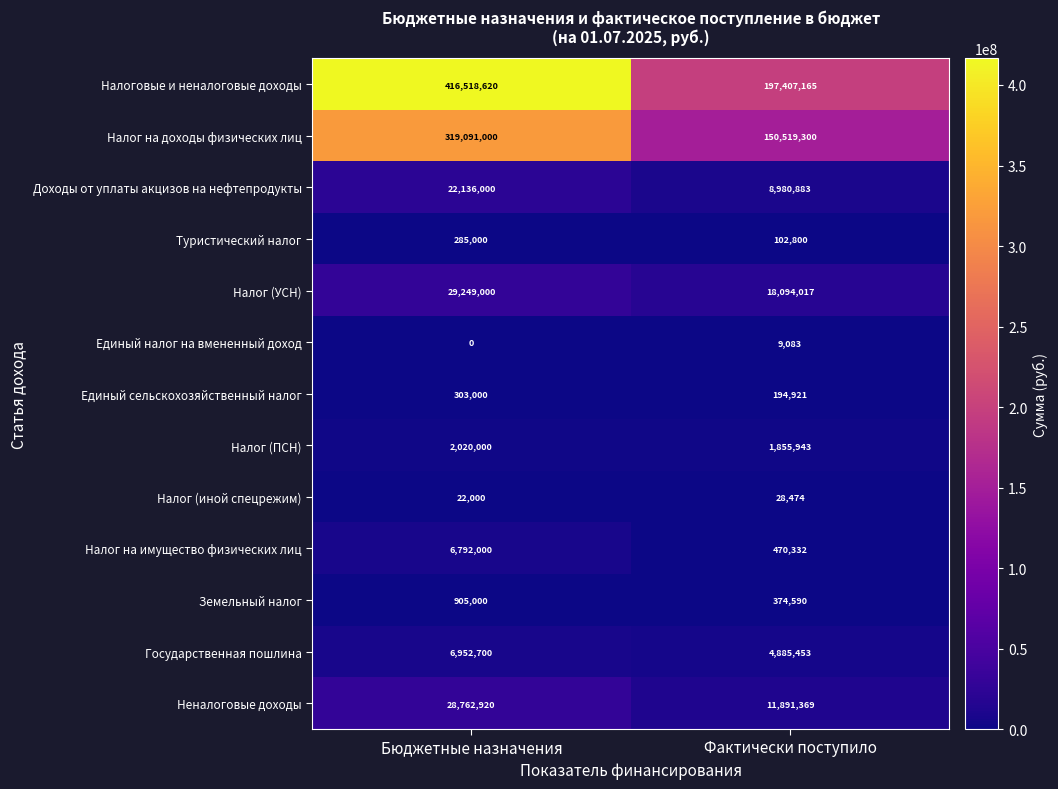

Reading right to left, what are all the values shown in this chart?

Налоговые и неналоговые доходы: Фактически поступило=197407165	Бюджетные назначения=416518620
Налог на доходы физических лиц: Фактически поступило=150519300	Бюджетные назначения=319091000
Доходы от уплаты акцизов на нефтепродукты: Фактически поступило=8980883	Бюджетные назначения=22136000
Туристический налог: Фактически поступило=102800	Бюджетные назначения=285000
Налог (УСН): Фактически поступило=18094017	Бюджетные назначения=29249000
Единый налог на вмененный доход: Фактически поступило=9083	Бюджетные назначения=0
Единый сельскохозяйственный налог: Фактически поступило=194921	Бюджетные назначения=303000
Налог (ПСН): Фактически поступило=1855943	Бюджетные назначения=2020000
Налог (иной спецрежим): Фактически поступило=28474	Бюджетные назначения=22000
Налог на имущество физических лиц: Фактически поступило=470332	Бюджетные назначения=6792000
Земельный налог: Фактически поступило=374590	Бюджетные назначения=905000
Государственная пошлина: Фактически поступило=4885453	Бюджетные назначения=6952700
Неналоговые доходы: Фактически поступило=11891369	Бюджетные назначения=28762920